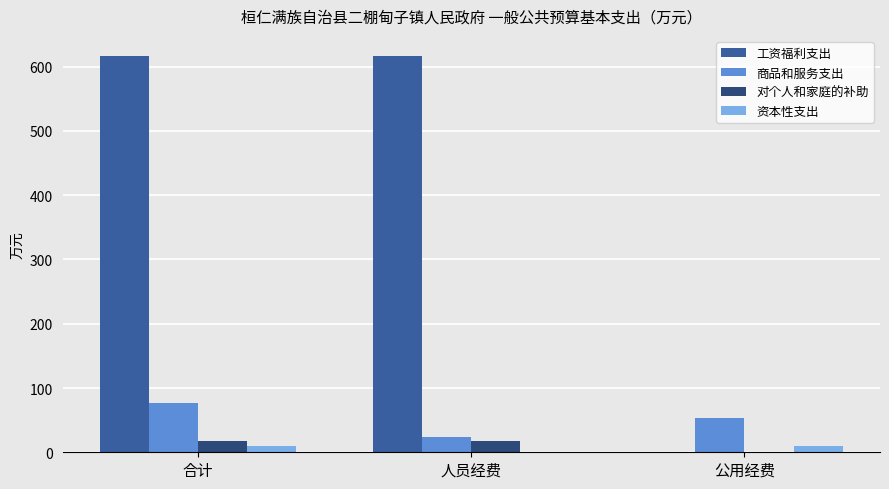

What is the maximum value for 商品和服务支出?

77.2